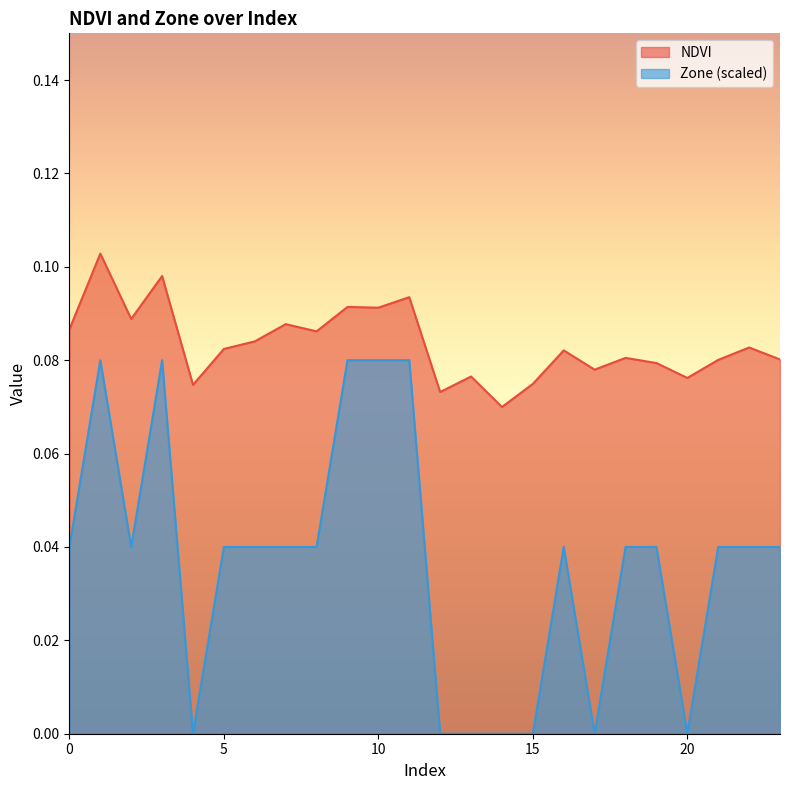

The value of NDVI at 7 is 0.1. True or false?

False